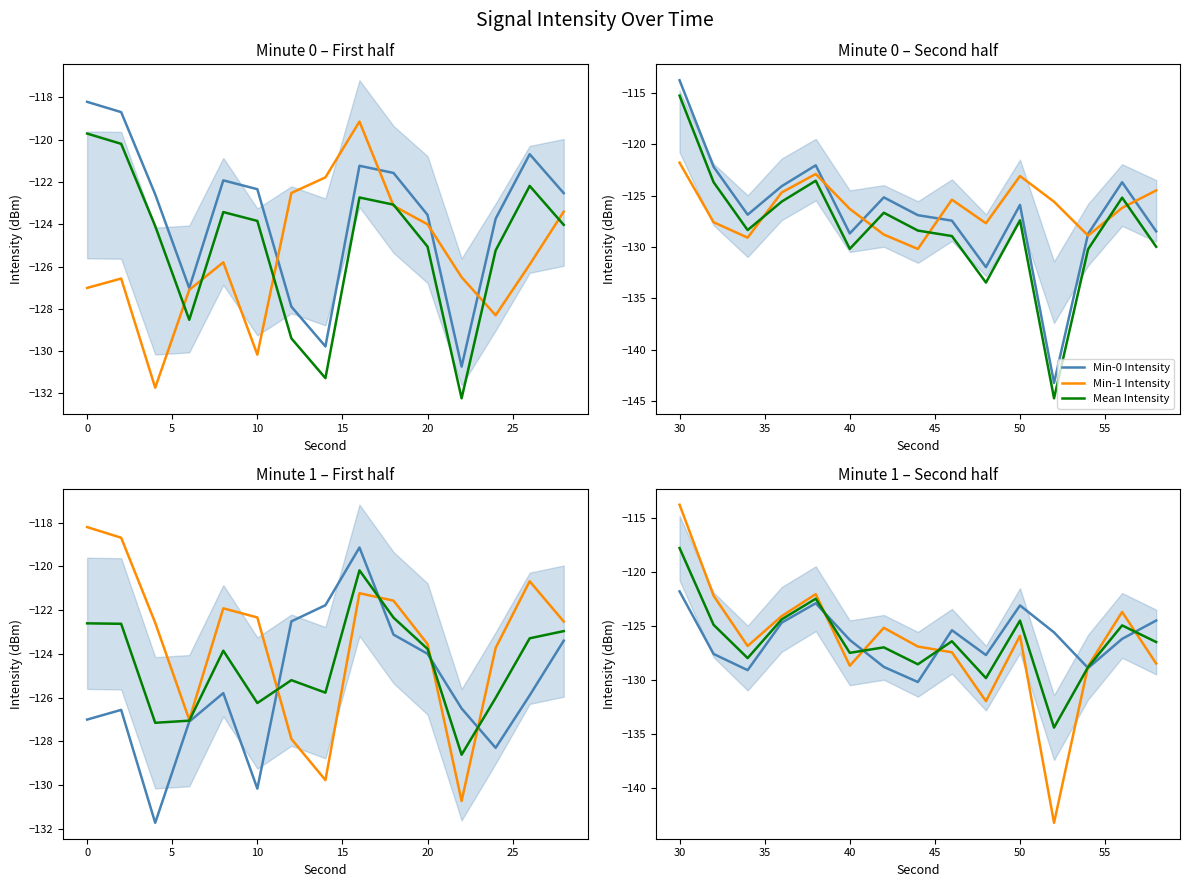

How many distinct data groups are displayed?

3